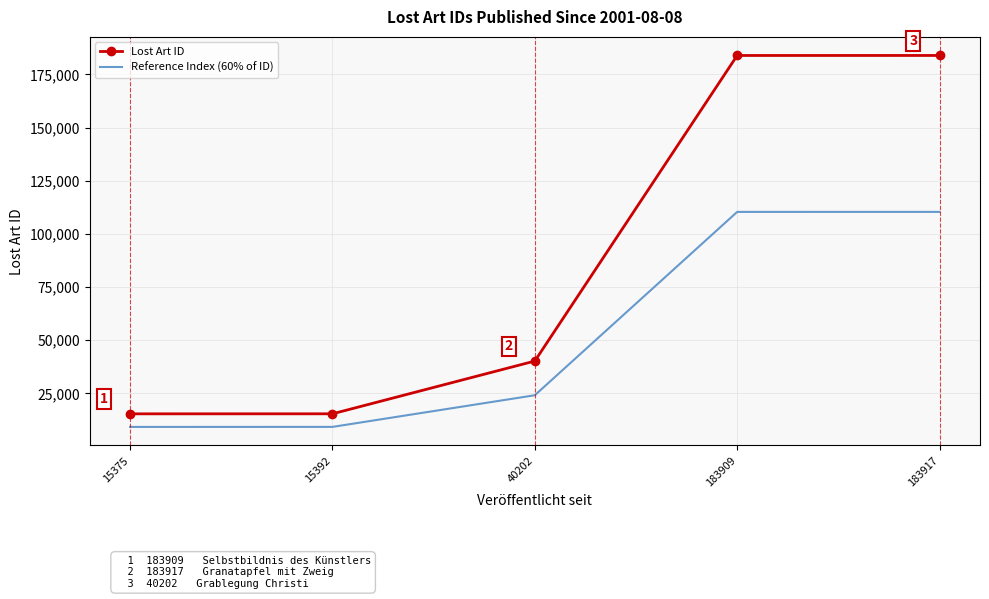

What is the spread (max minus min) of values at 15375?

6150.0